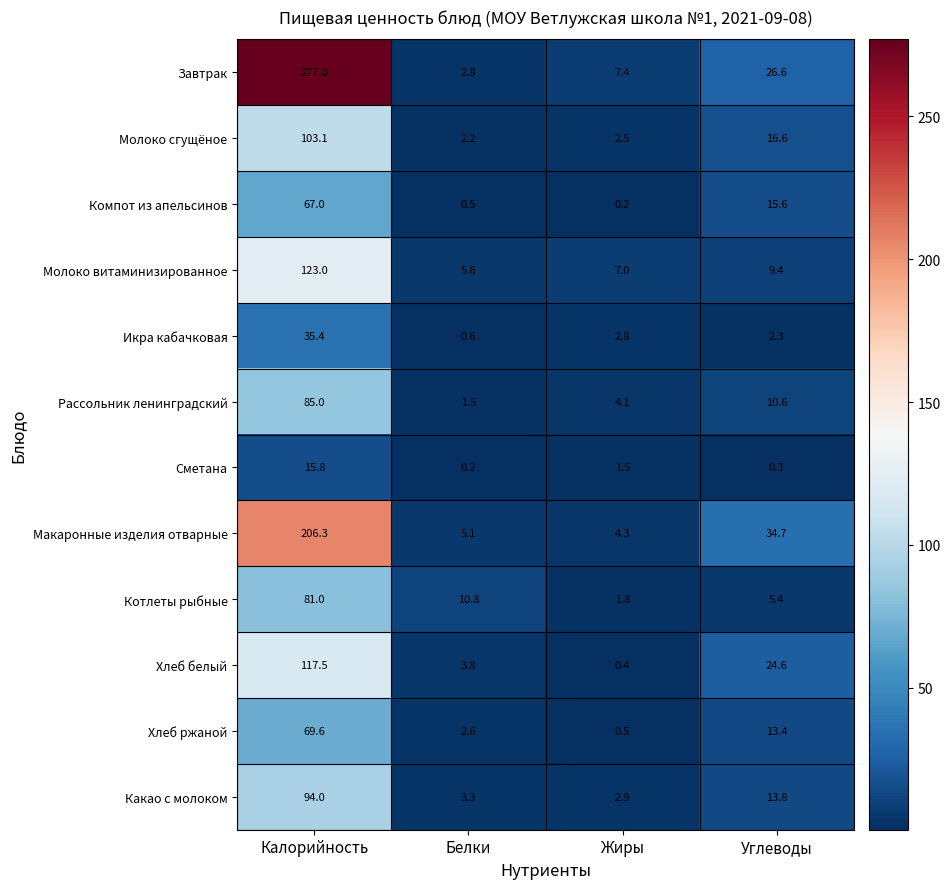

What is the minimum value shown in the chart?

0.2